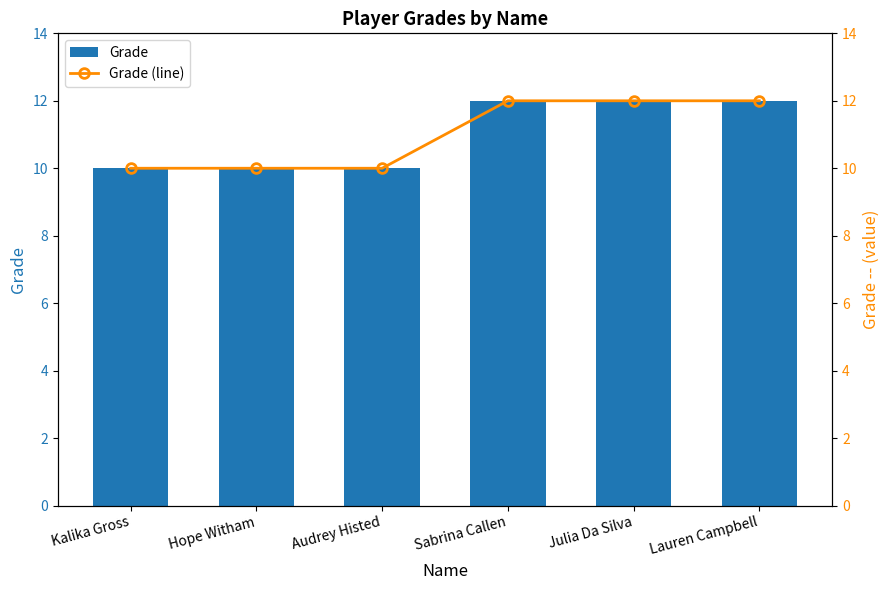

What is the total value across all series at Audrey Histed?

20